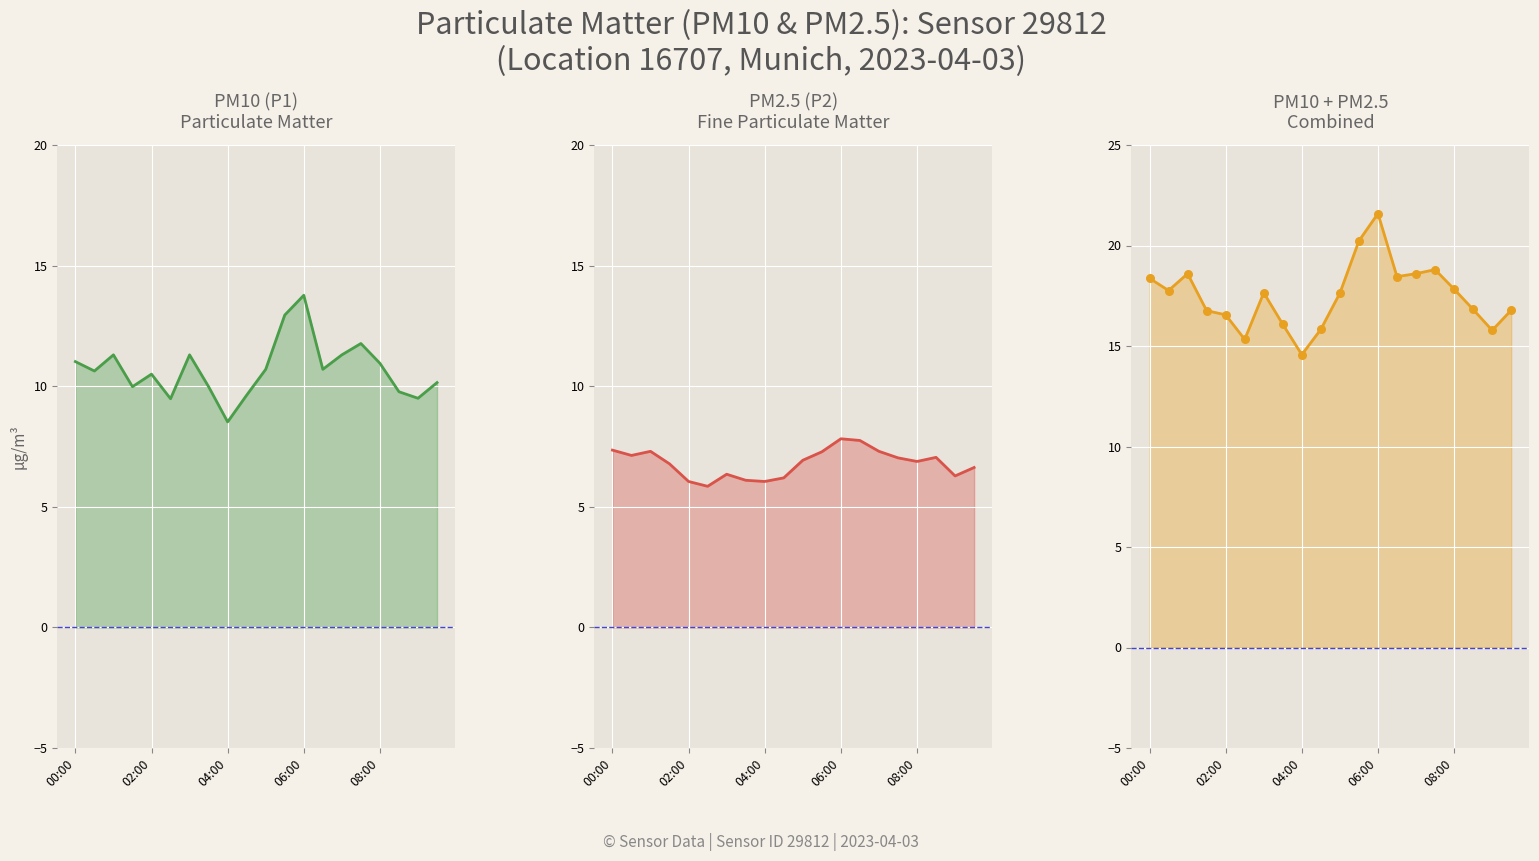

Which series contains the lowest Y value?

P2